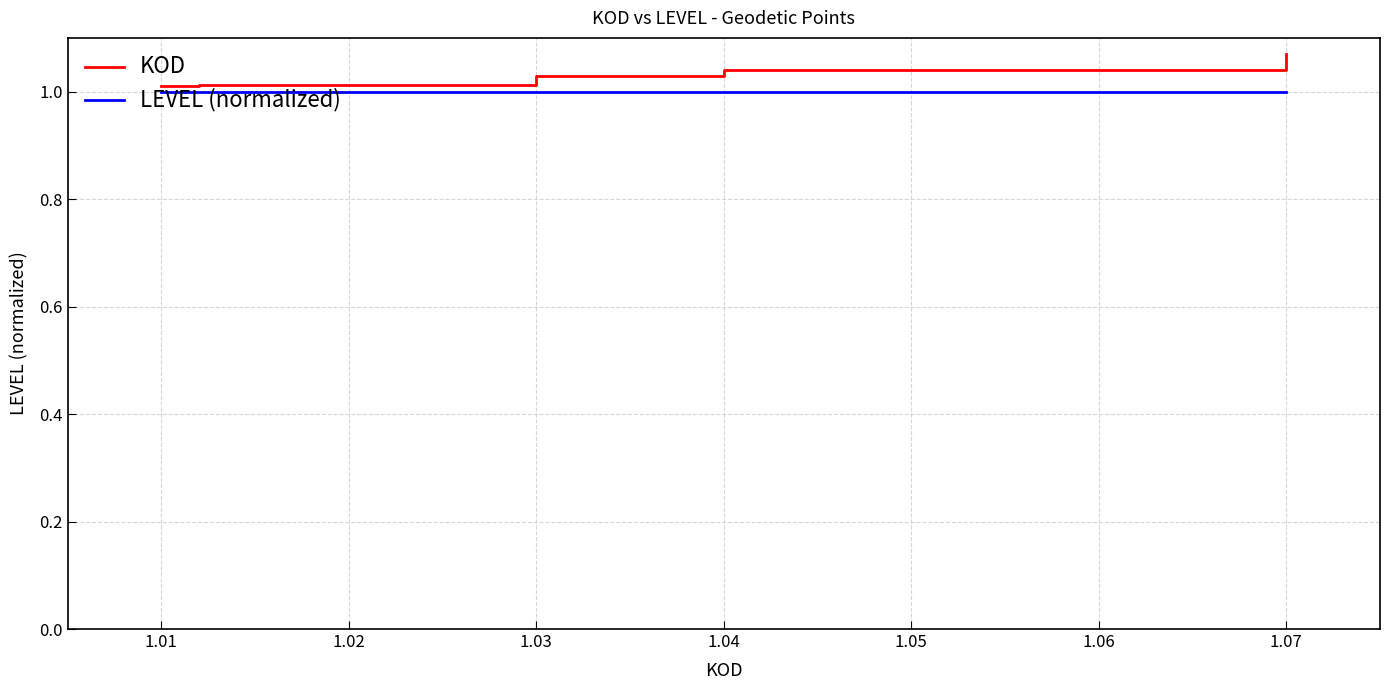

Is this an area chart (filled region under the line)?

No